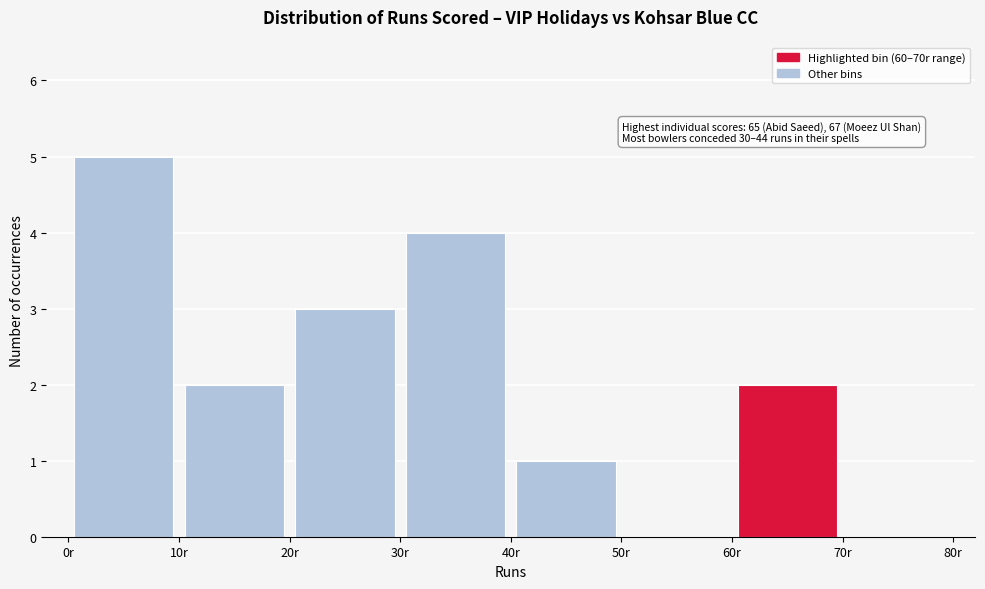

Over which range of the x-axis is the bar tallest?

0 to 10